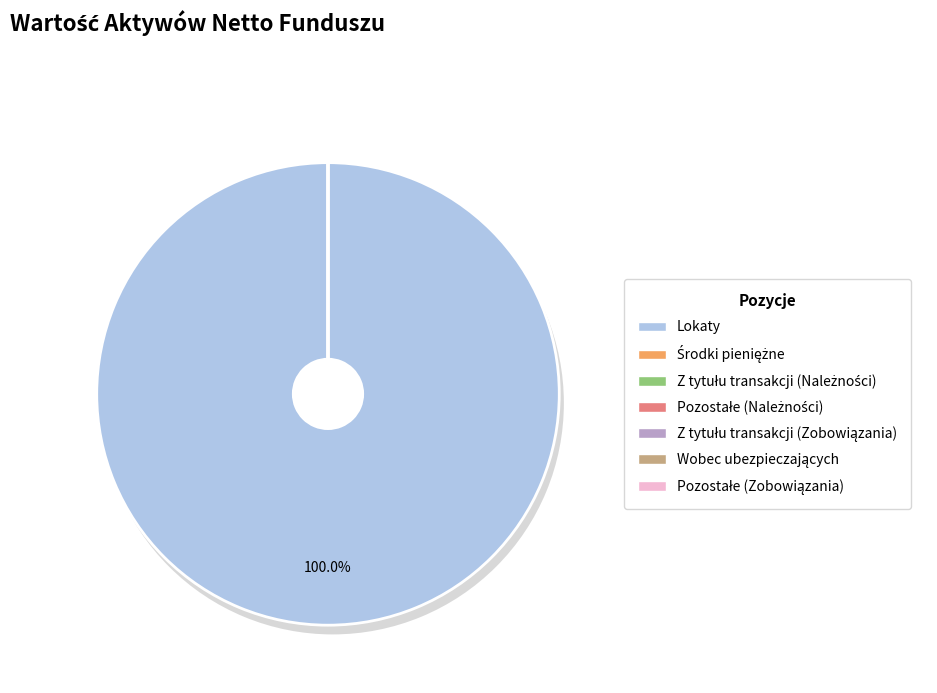

Which category has the biggest portion of the pie?

Lokaty